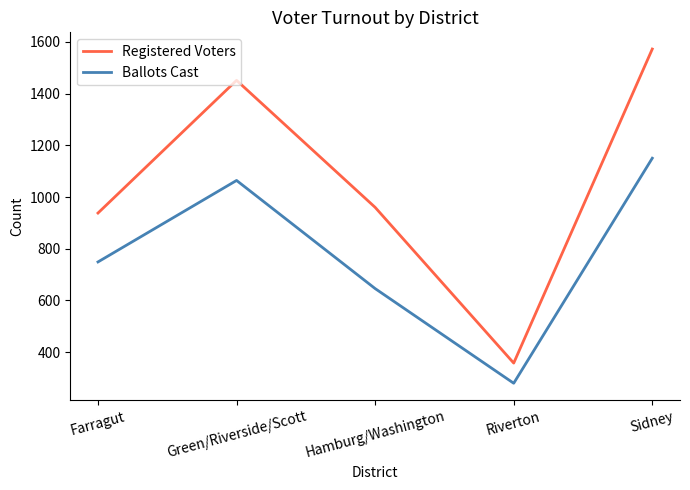

Is it true that Registered Voters equals 567 at Farragut?

False